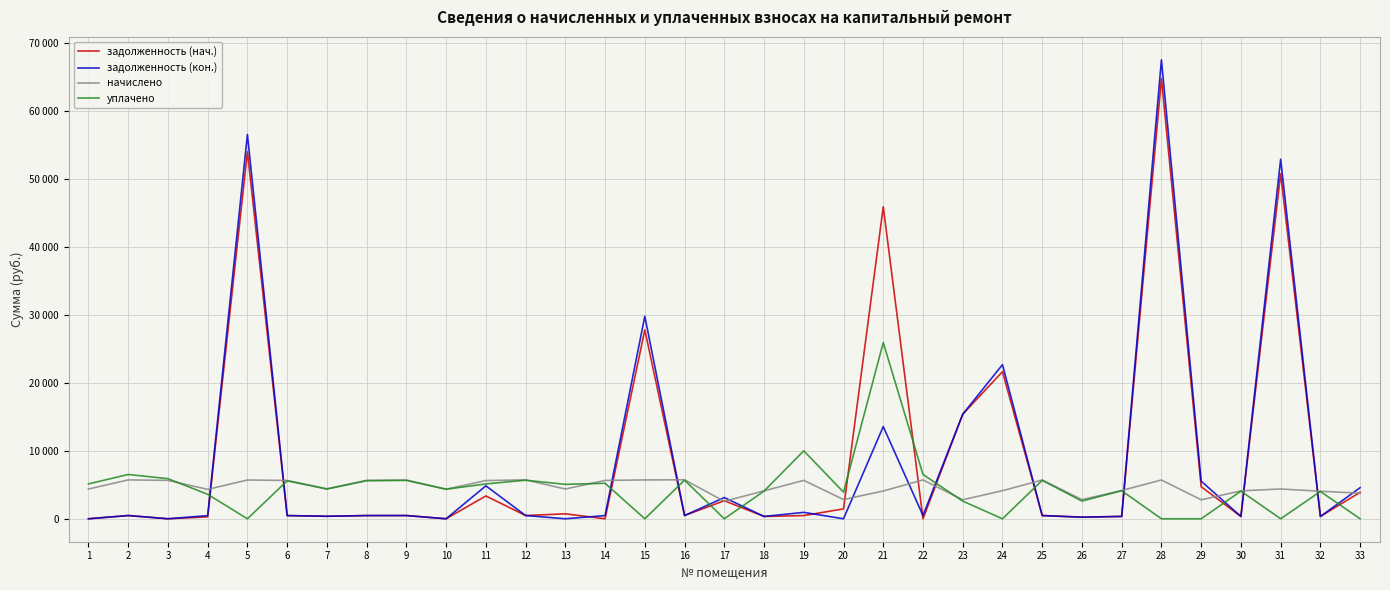

What are all the series names shown in the legend?

задолженность (нач.), задолженность (кон.), начислено, уплачено